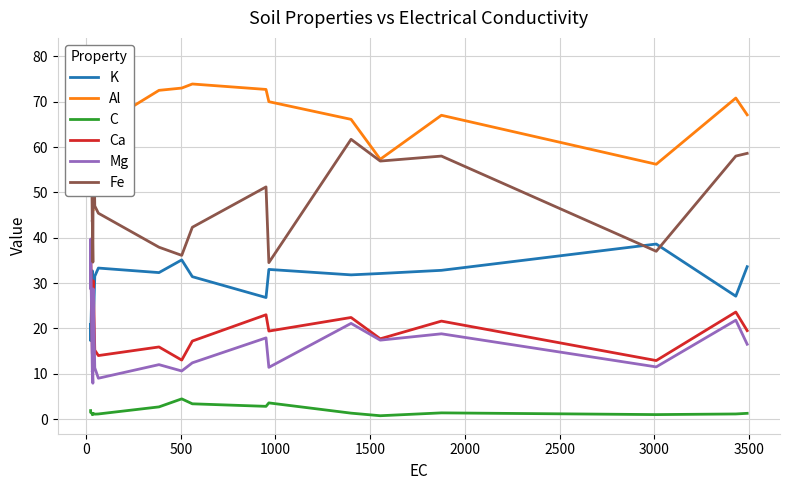

How many interior local peaks does the K series have?

6